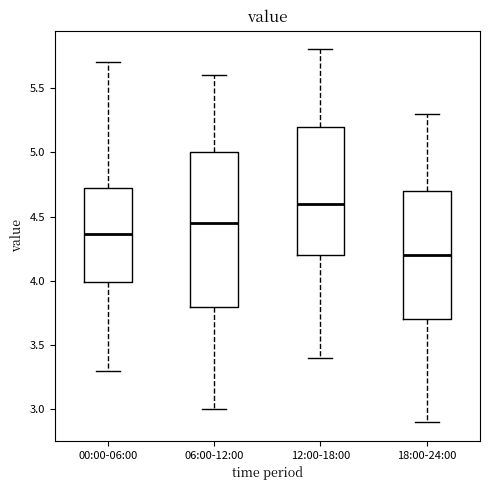

Which box is the tallest, from its lower edge to its upper edge?

06:00-12:00